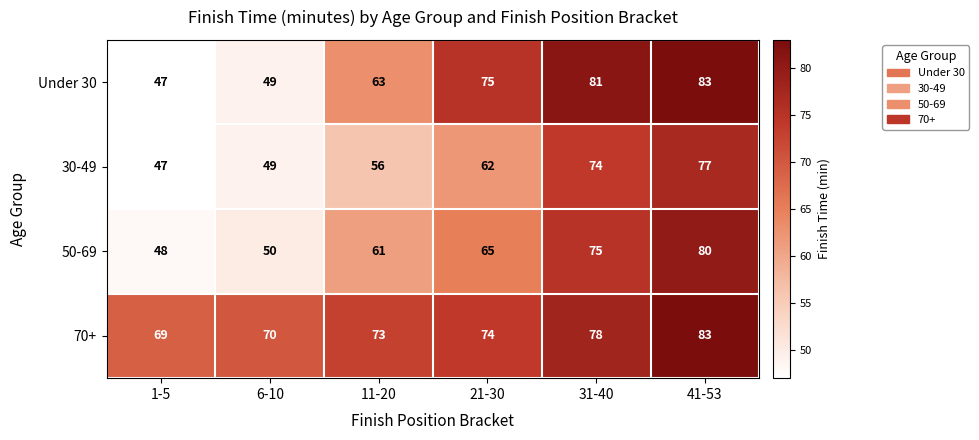

The Under 30 series shows 81 at 31-40. True or false?

True